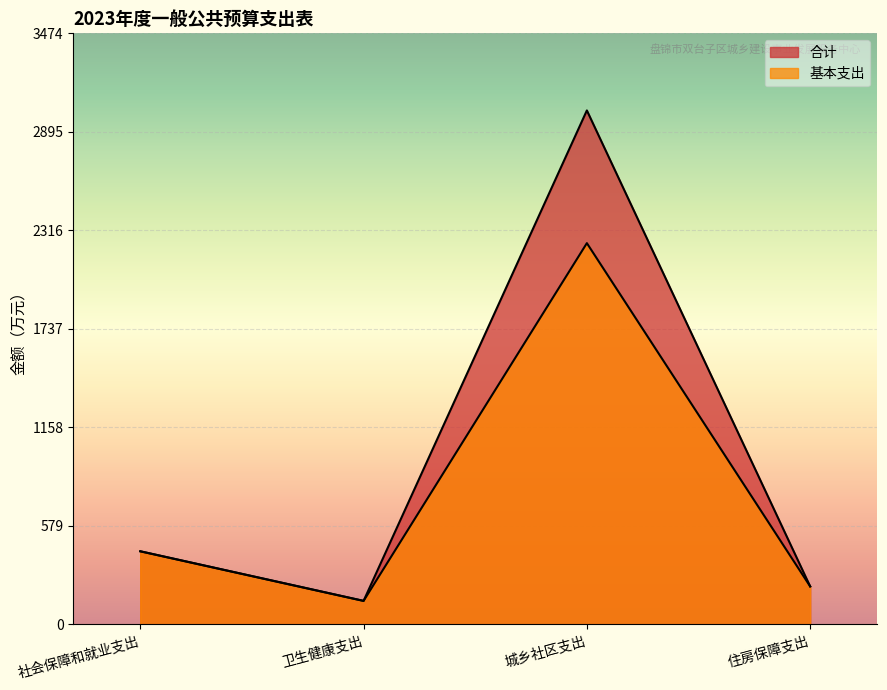

What is the total value across all series at 社会保障和就业支出?

859.9